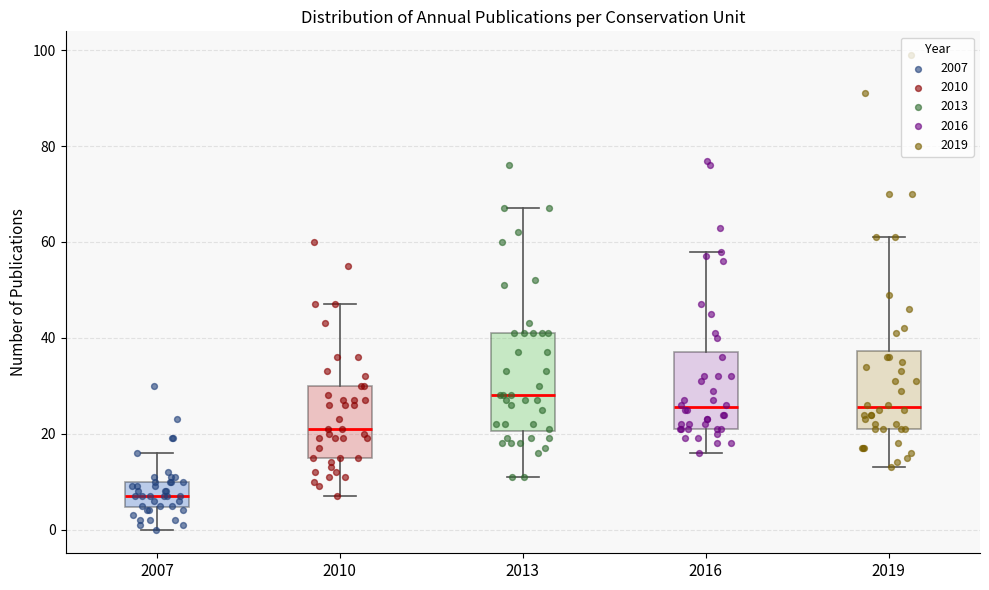

Reading left to right, read every box against the y-axis: the position of its median line, the range the box covers, and the ends of its whiskers. The values are not printed on the chart, so give them approximately, as read against the axis.

2007: median 8, box 4 to 10, whiskers 0 to 16
2010: median 22, box 16 to 30, whiskers 8 to 48
2013: median 28, box 20 to 42, whiskers 12 to 68
2016: median 26, box 22 to 38, whiskers 16 to 58
2019: median 26, box 22 to 38, whiskers 14 to 62